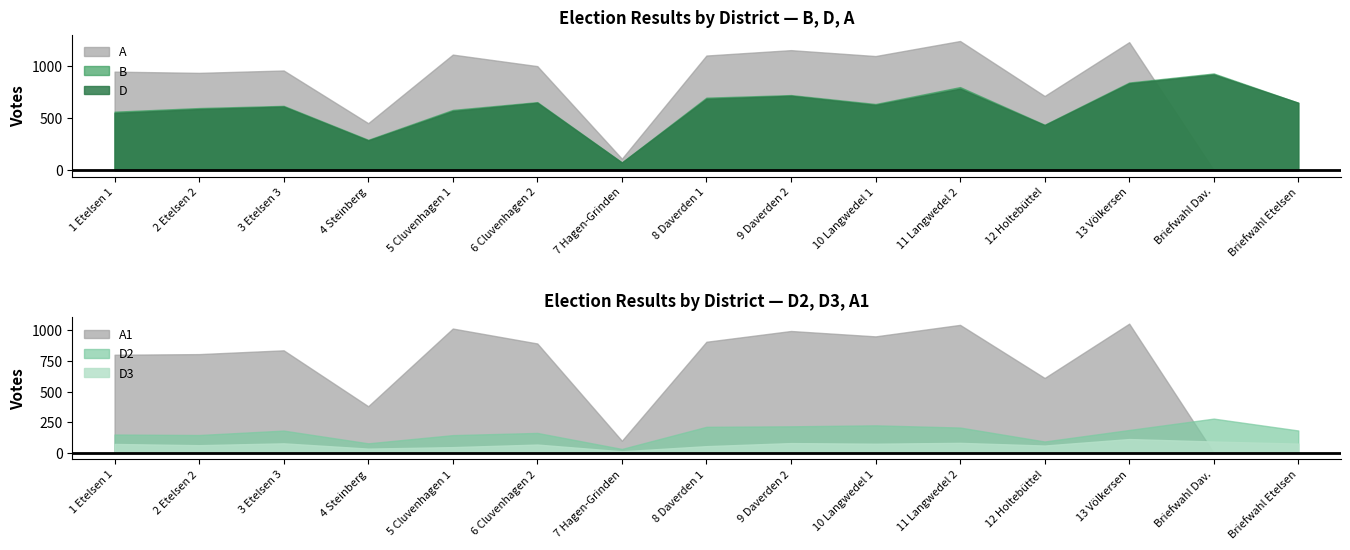

The D2 series shows 62 at 11 Langwedel 2. True or false?

False